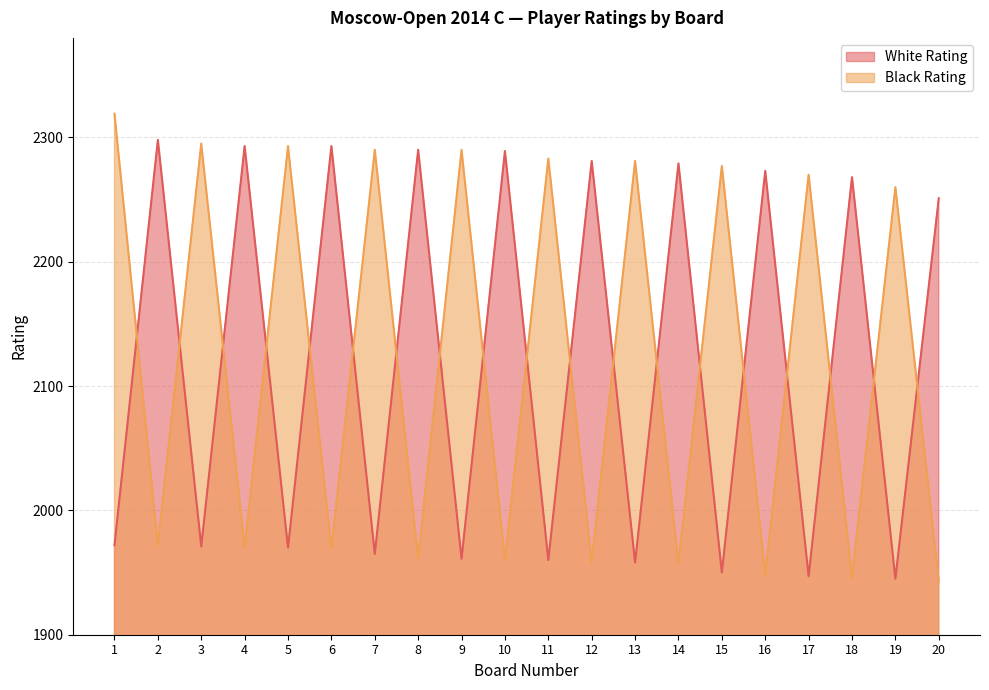

At which category does White Rating reach its first local peak?

2